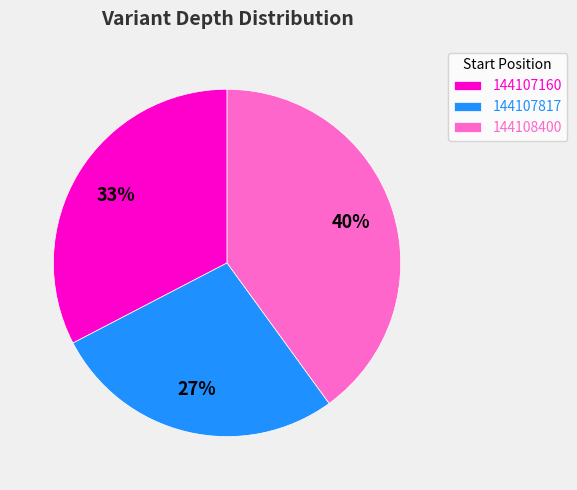

Which category has the biggest portion of the pie?

144108400